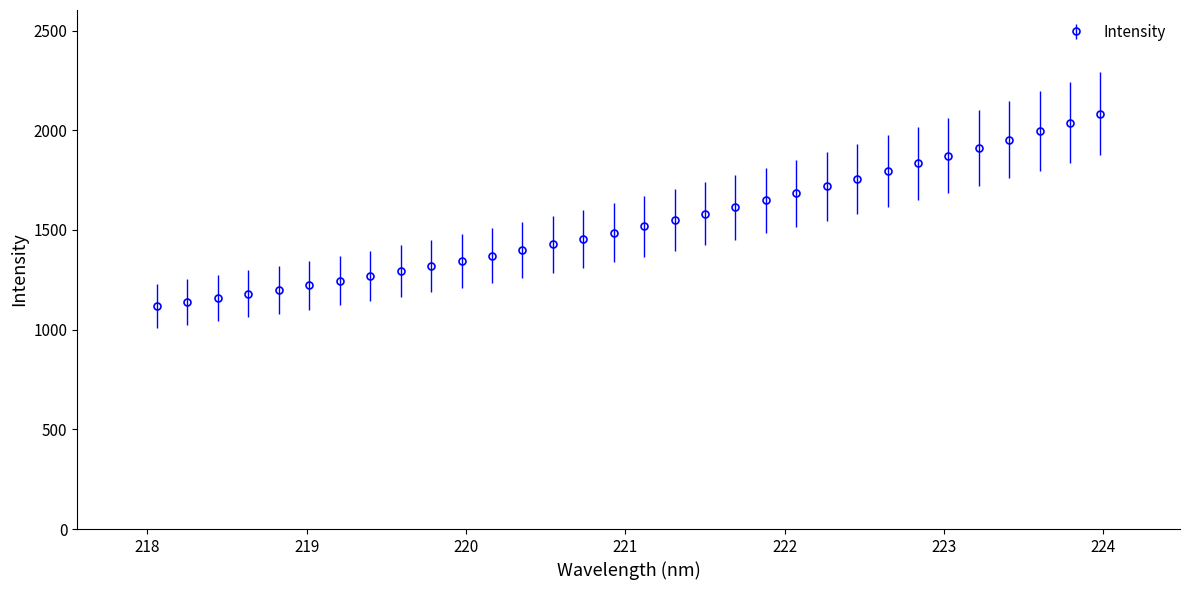

What is the minimum value shown in the chart?

1119.4